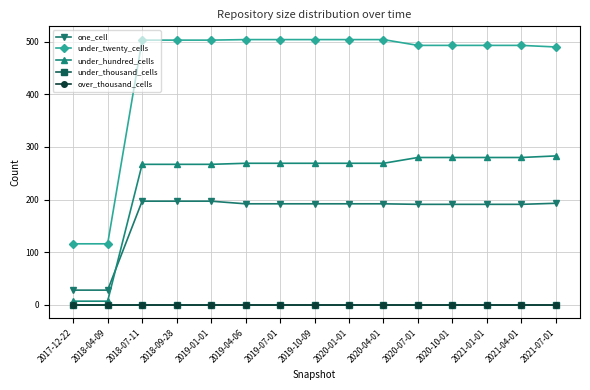

Is the value of under_twenty_cells at 2020-07-01 greater than the value of over_thousand_cells at 2019-01-01?

Yes